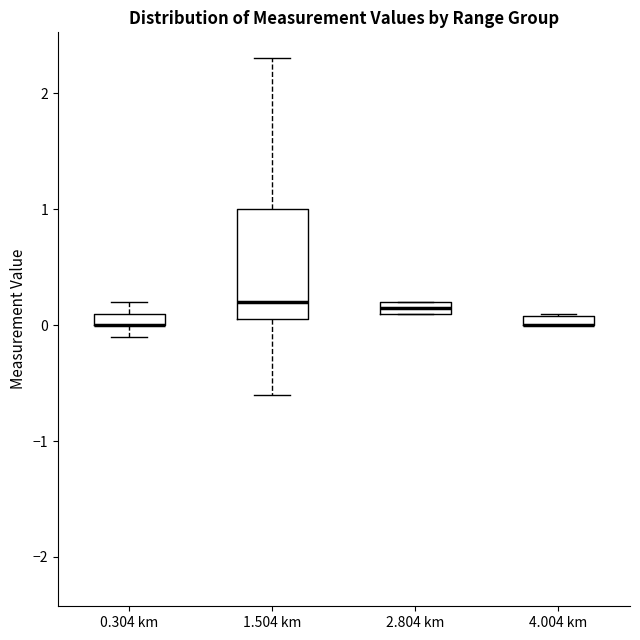

Where is the upper edge of the box for 0.304 km on the y-axis? The values are not printed on the chart, so give them approximately, as read against the axis.

0.1